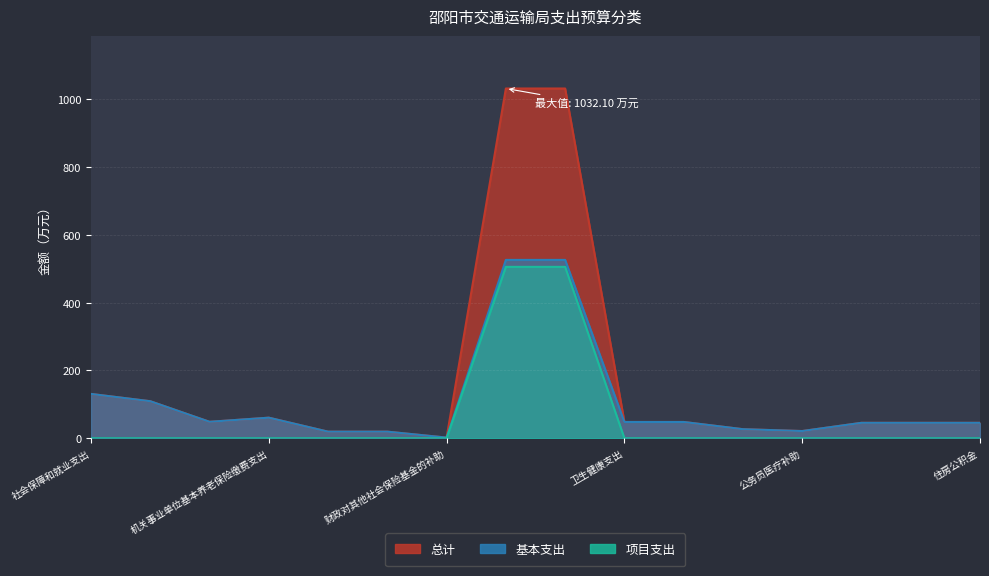

What value does the 总计 series have at 财政对其他社会保险基金的补助?

2.0